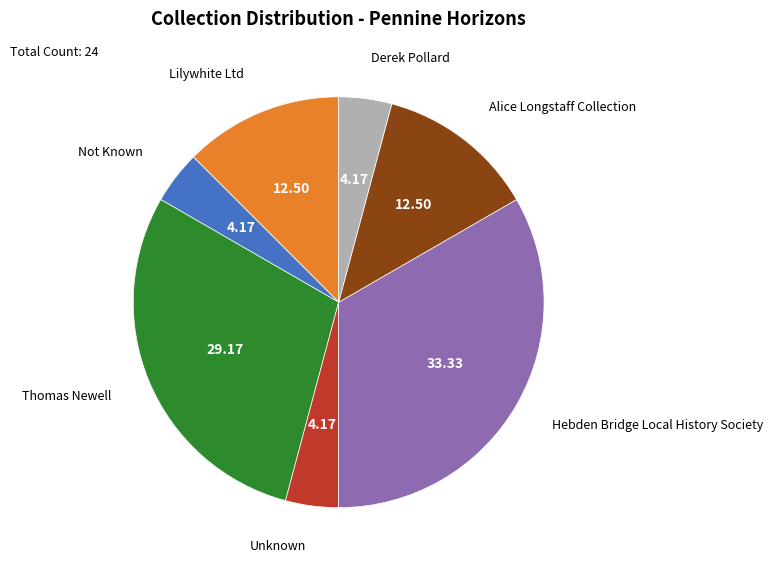

Is there a majority slice in this chart?

No